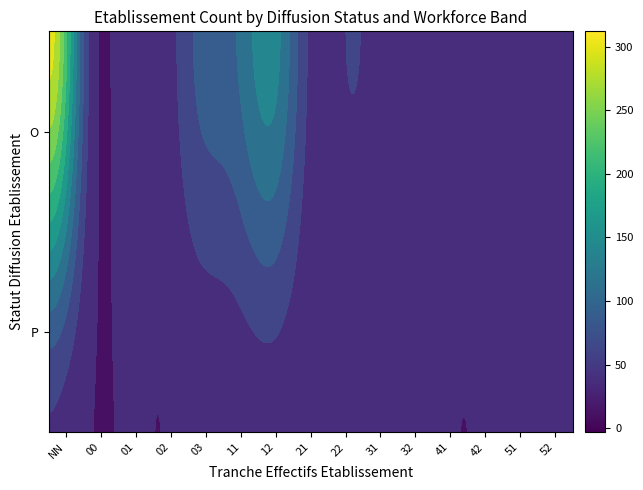

What is the difference between the second highest and minimum values?

134